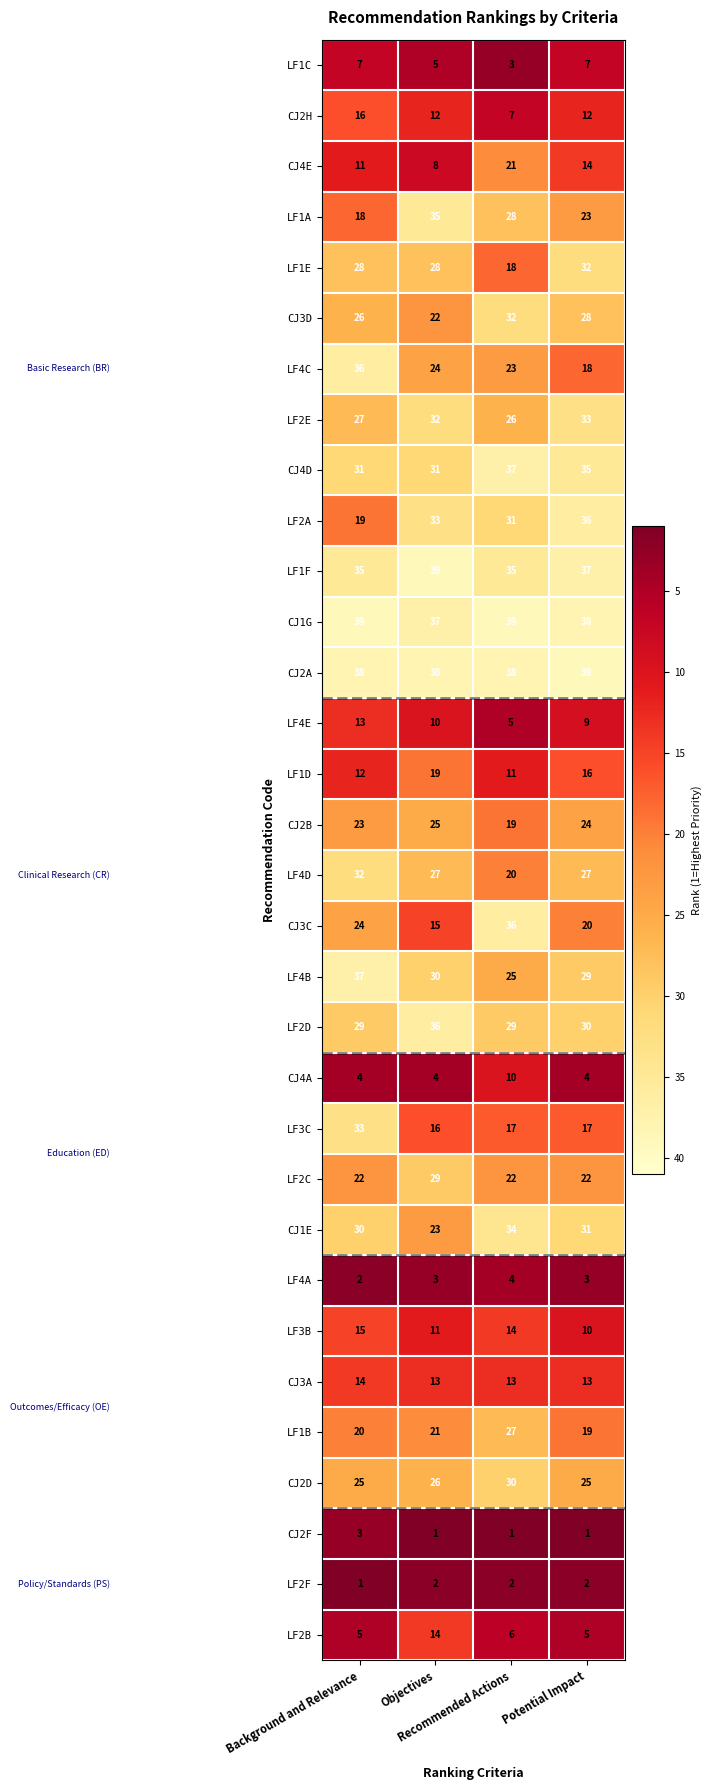

What is the sum of all LF1F values?

146